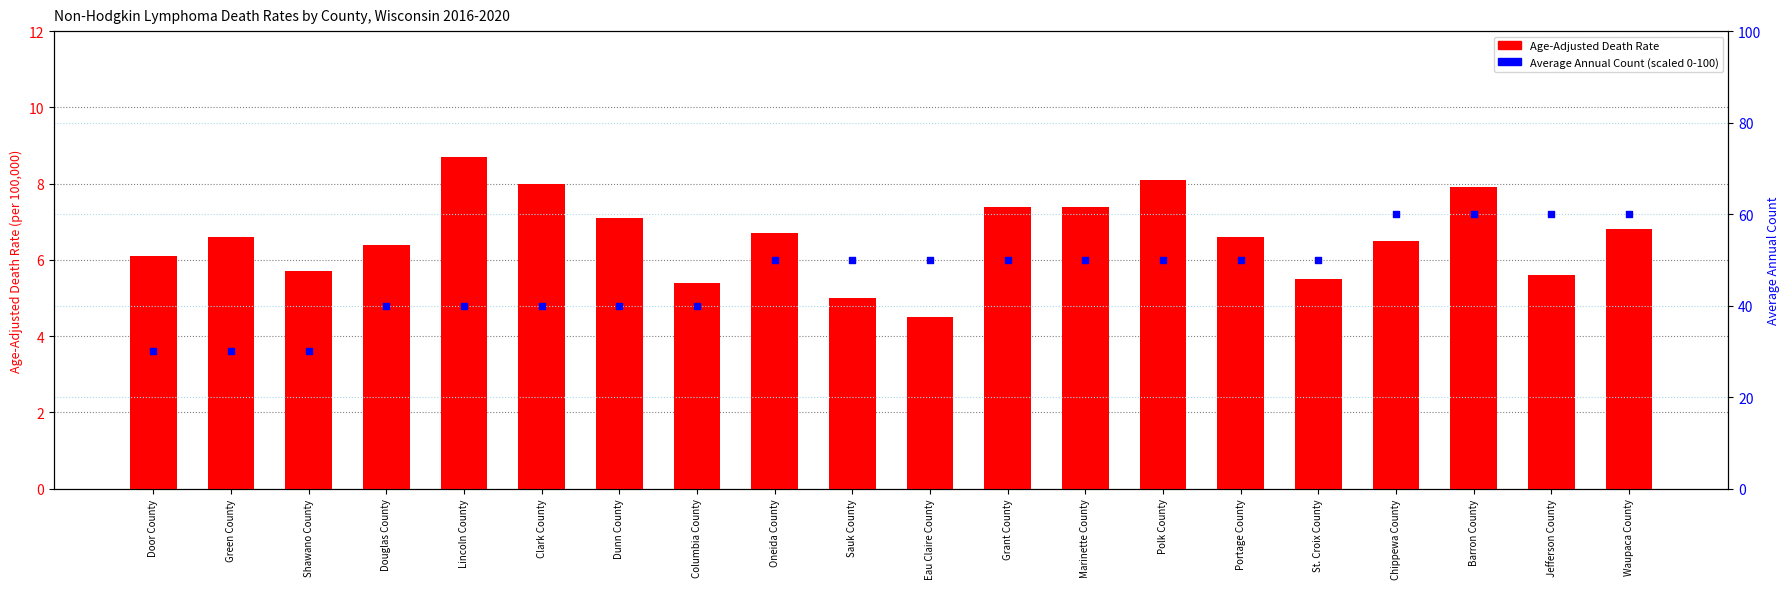

Which series has the widest spread of Y values?

Average Annual Count (scaled)